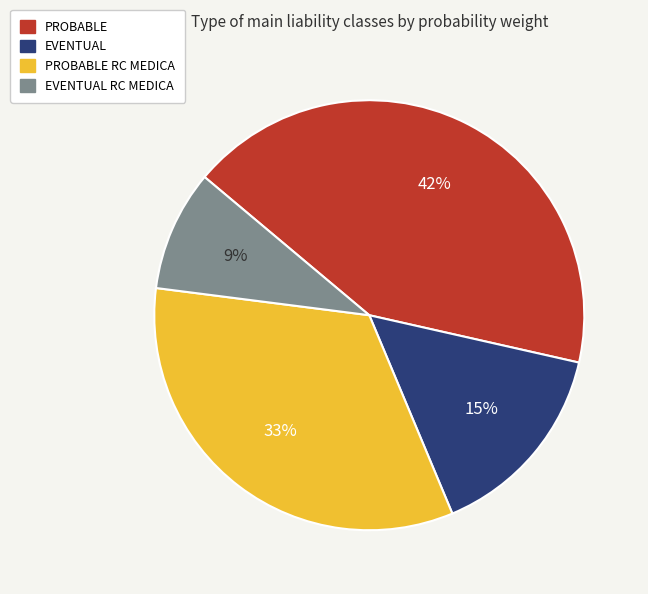

To the nearest percent, what is the average slice percentage?

25%